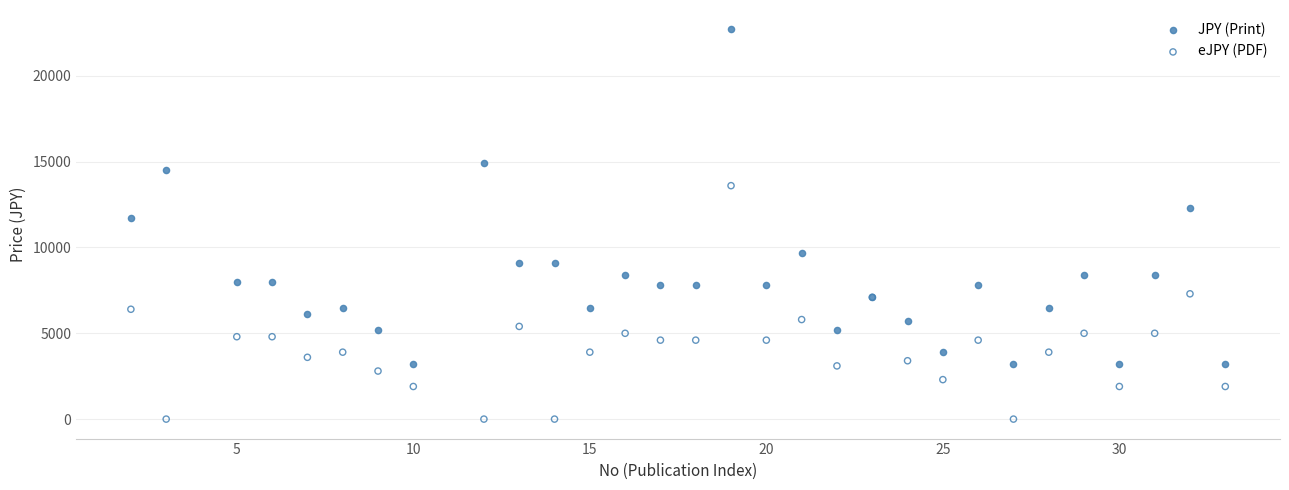

Which series contains the highest Y value?

JPY (Print)